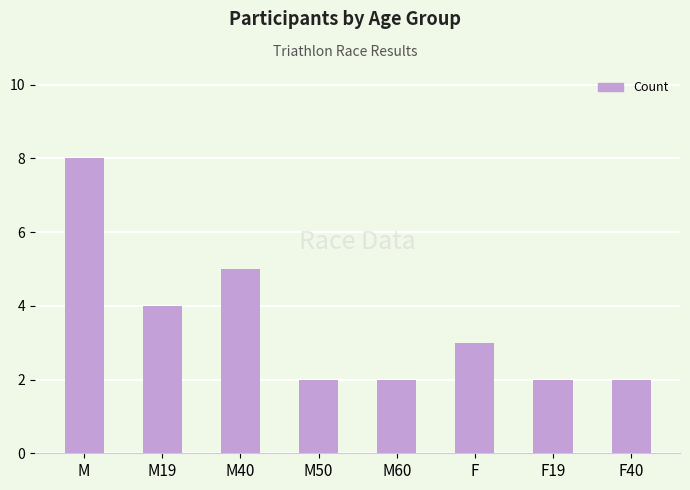

Which label corresponds to the largest value in the chart?

M